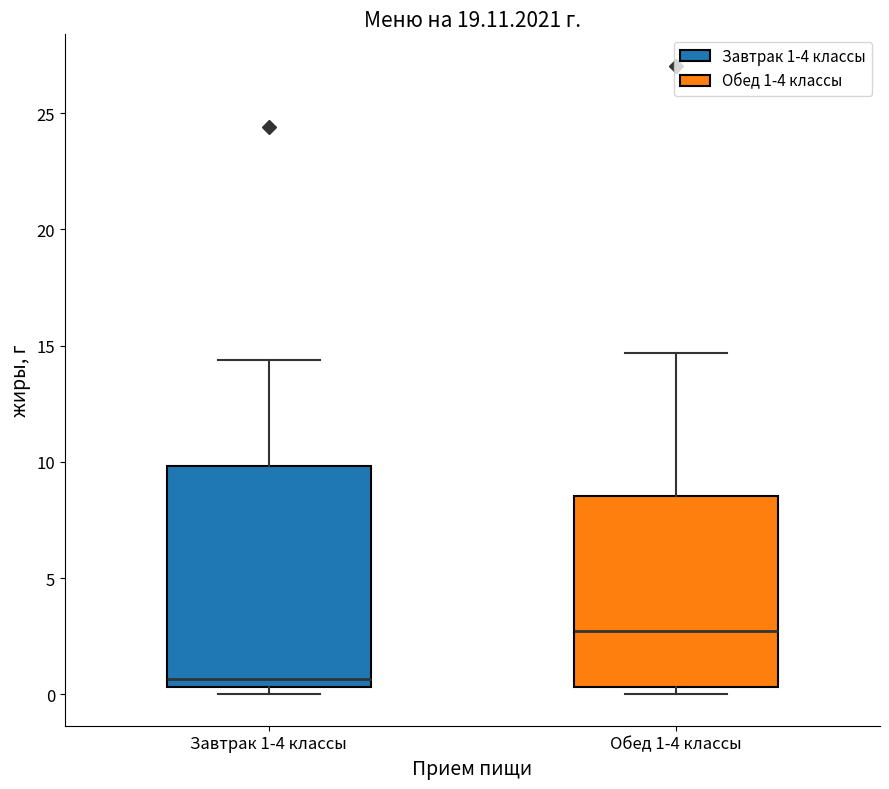

Where is the lower edge of the box for Завтрак 1-4 классы on the y-axis? The values are not printed on the chart, so give them approximately, as read against the axis.

0.5